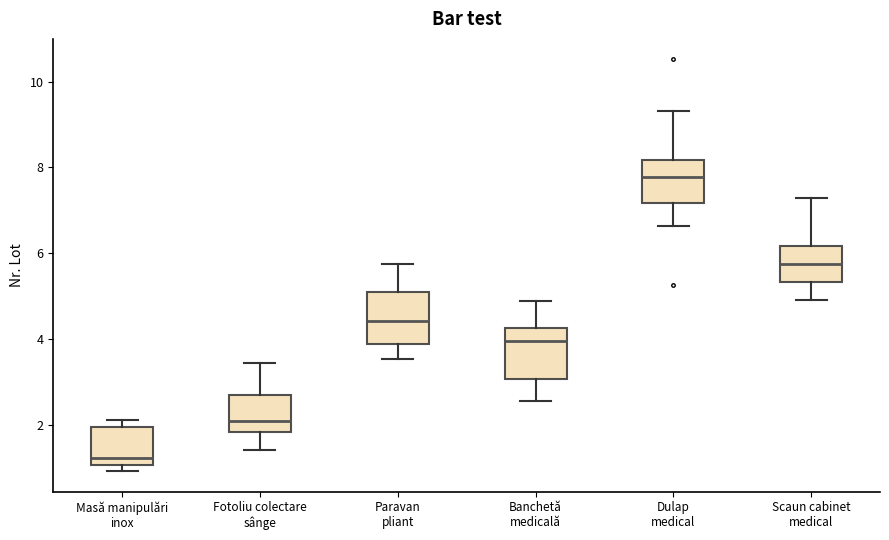

Reading left to right, transcribe this box plot: for each box, give where its median line is, the range the box spans, and where its two whiskers end, as read against the y-axis. The values are not printed on the chart, so give them approximately, as read against the axis.

Masă manipulări inox: median 1.2, box 1.0 to 2.0, whiskers 1.0 (just below the box's lower edge) to 2.2
Fotoliu colectare sânge: median 2.0, box 1.8 to 2.8, whiskers 1.4 to 3.4
Paravan pliant: median 4.4, box 3.8 to 5.0, whiskers 3.6 to 5.8
Banchetă medicală: median 4.0, box 3.0 to 4.2, whiskers 2.6 to 4.8
Dulap medical: median 7.8, box 7.2 to 8.2, whiskers 6.6 to 9.4
Scaun cabinet medical: median 5.8, box 5.4 to 6.2, whiskers 5.0 to 7.2